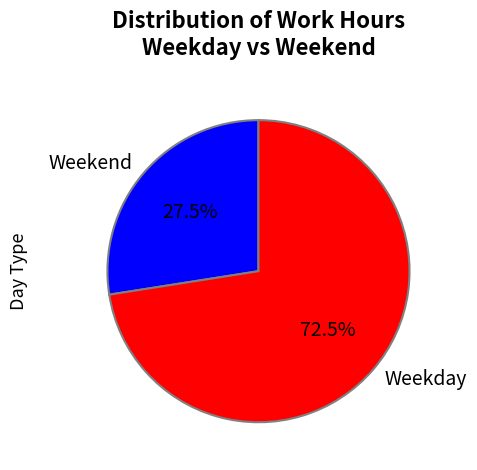

How many slices are in this pie chart?

2